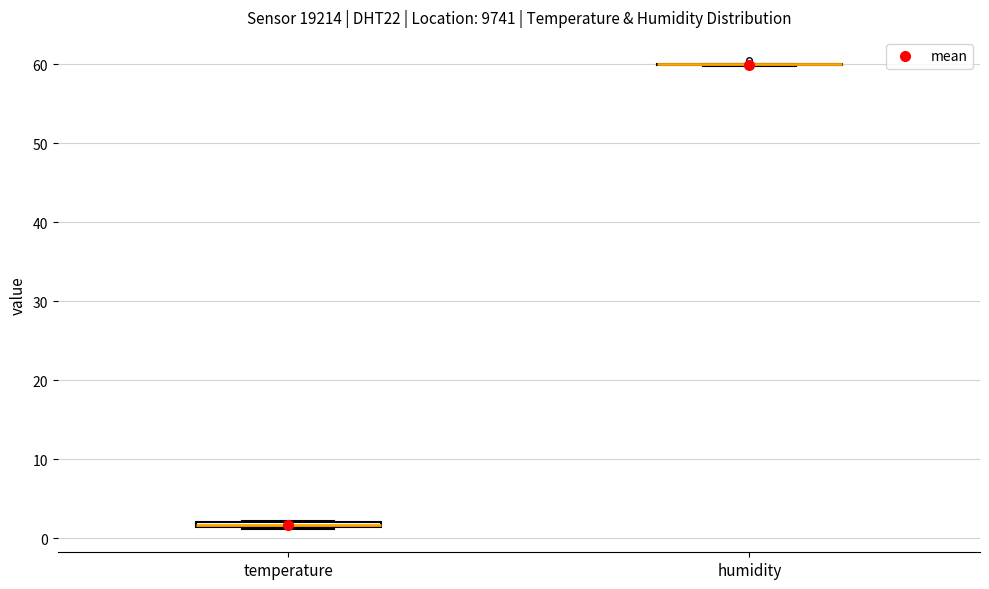

Where is the lower edge of the box for temperature on the y-axis? The values are not printed on the chart, so give them approximately, as read against the axis.

1